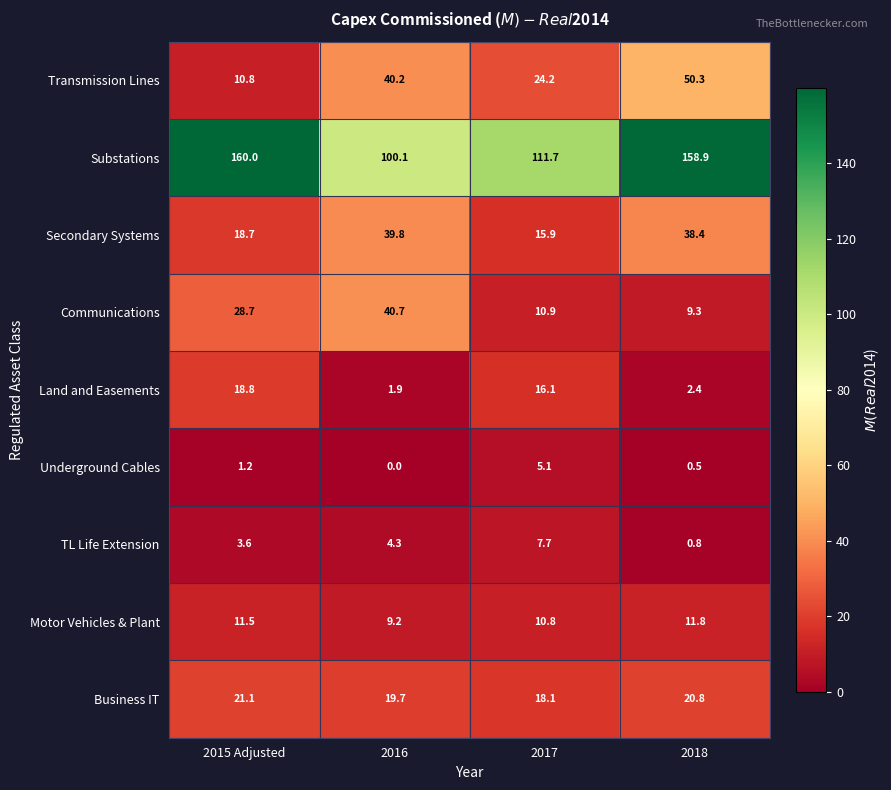

At which label is Substations closest to 130?

2017